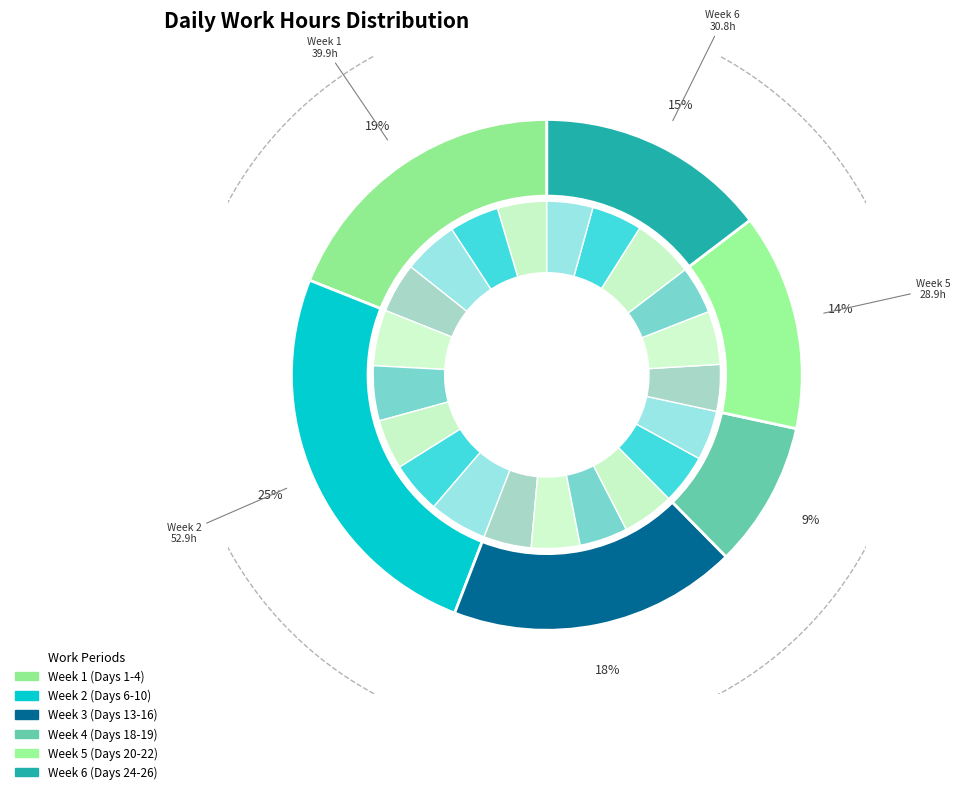

How many slices are in this pie chart?

21